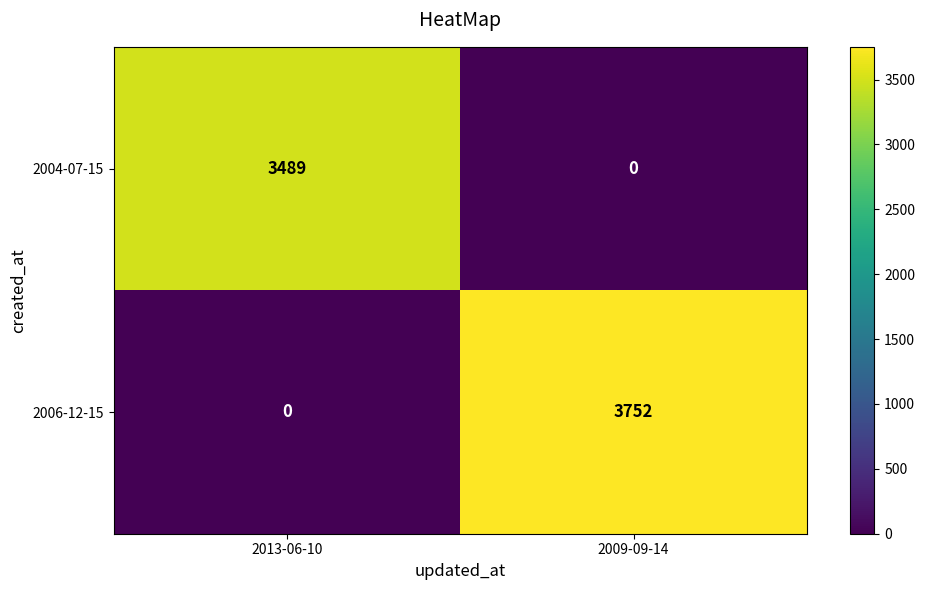

Rank the series by their average value, from highest to lowest.

2006-12-15, 2004-07-15